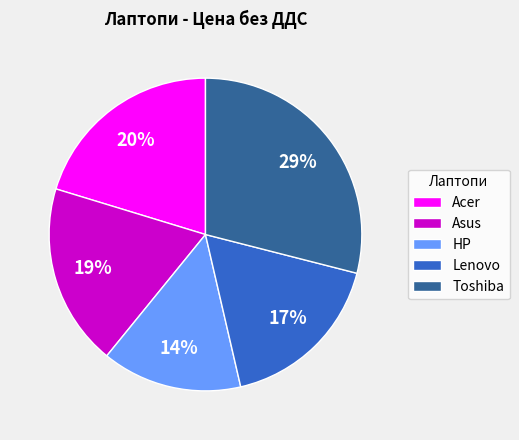

Does any single category account for the majority?

No